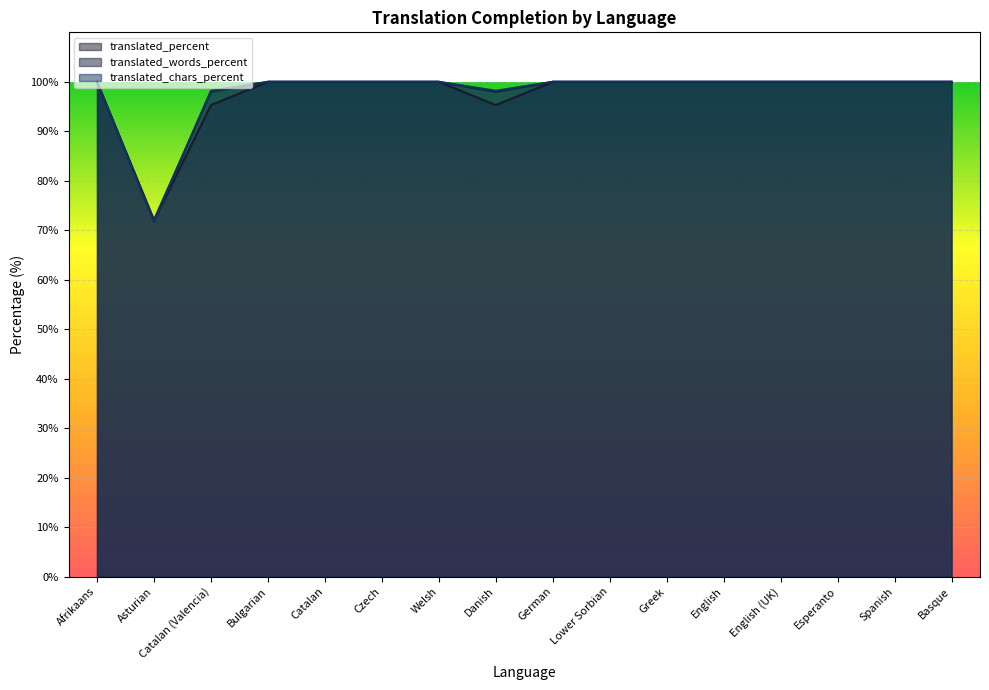

Reading left to right, extract all data points from this chart.

translated_percent: 100.0	71.9	95.3	100.0	100.0	100.0	100.0	95.3	100.0	100.0	100.0	100.0	100.0	100.0	100.0	100.0
translated_words_percent: 100.0	72.1	98.0	100.0	100.0	100.0	100.0	98.0	100.0	100.0	100.0	100.0	100.0	100.0	100.0	100.0
translated_chars_percent: 100.0	71.7	98.2	100.0	100.0	100.0	100.0	98.2	100.0	100.0	100.0	100.0	100.0	100.0	100.0	100.0